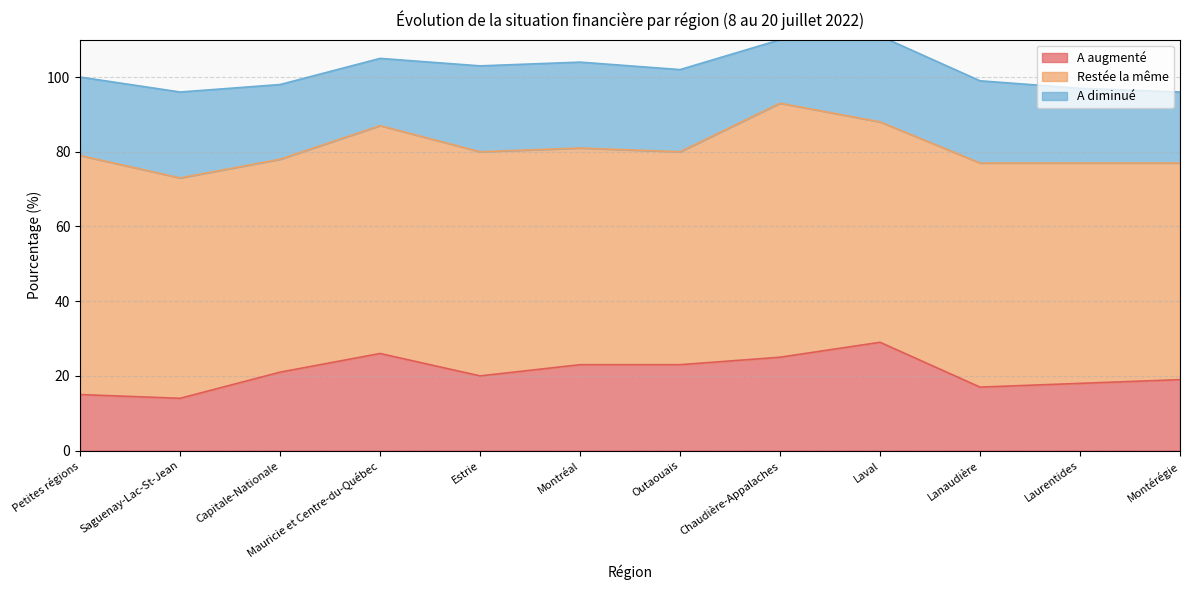

Does the chart have visible grid lines?

Yes